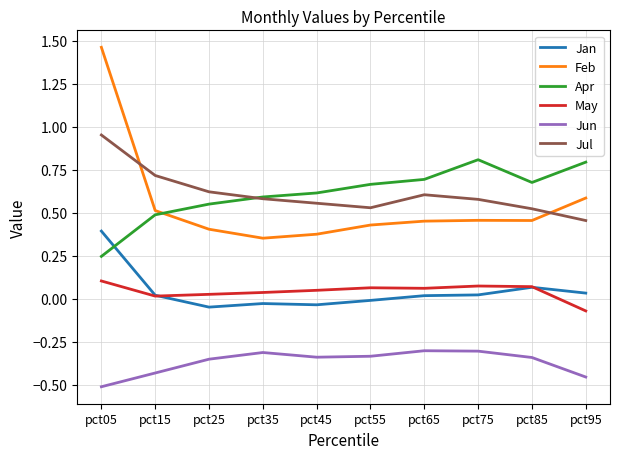

Is the value of May at pct05 greater than the value of Jul at pct65?

No